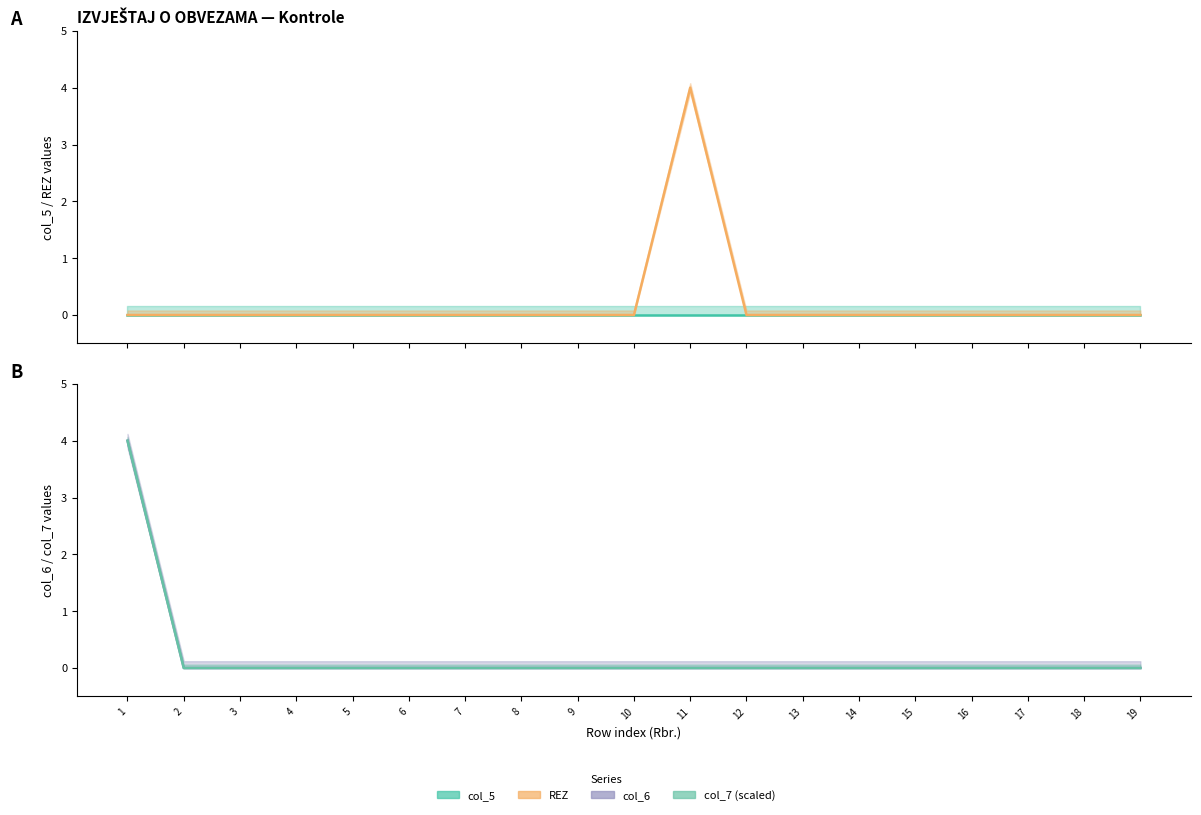

True or false: col_5 has more than 2 interior local peaks.

False